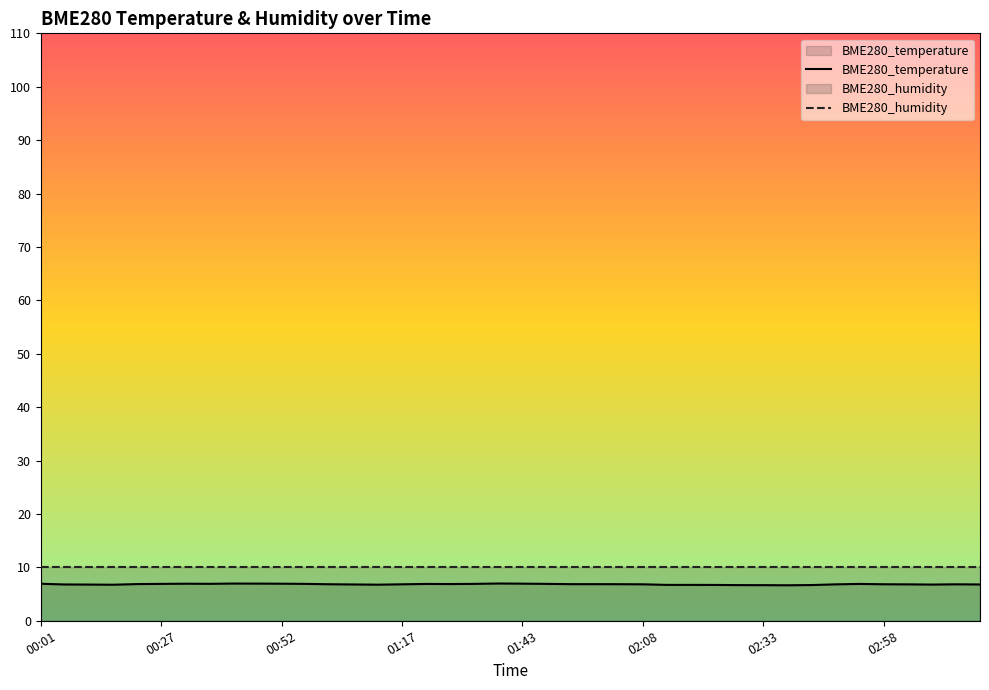

Does the chart display data point markers on the line(s)?

No